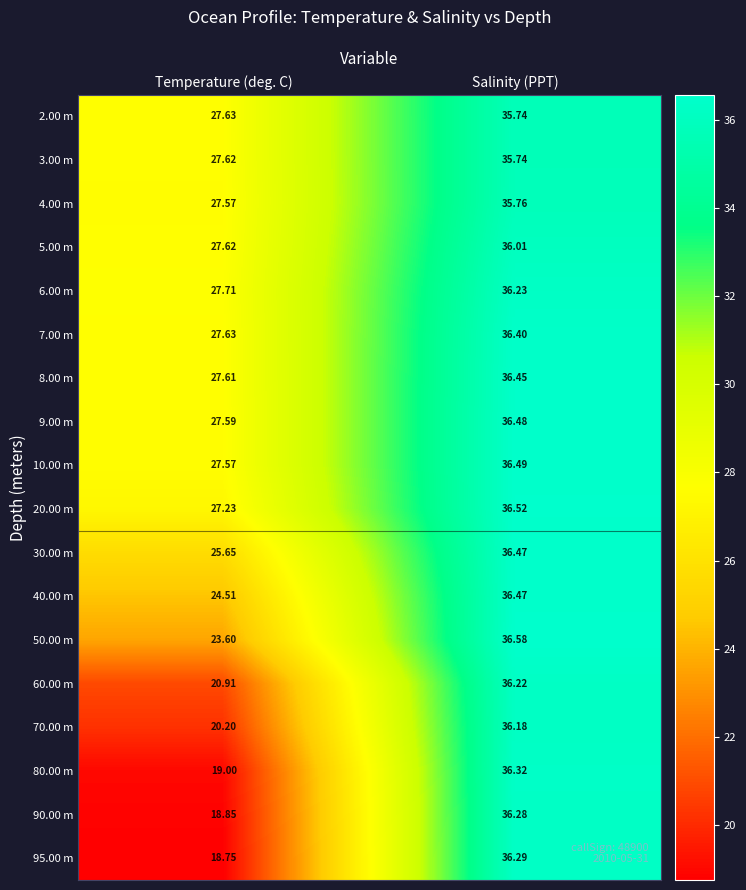

List the labels in order of 4.00 m value, largest first.

Salinity (PPT), Temperature (deg. C)